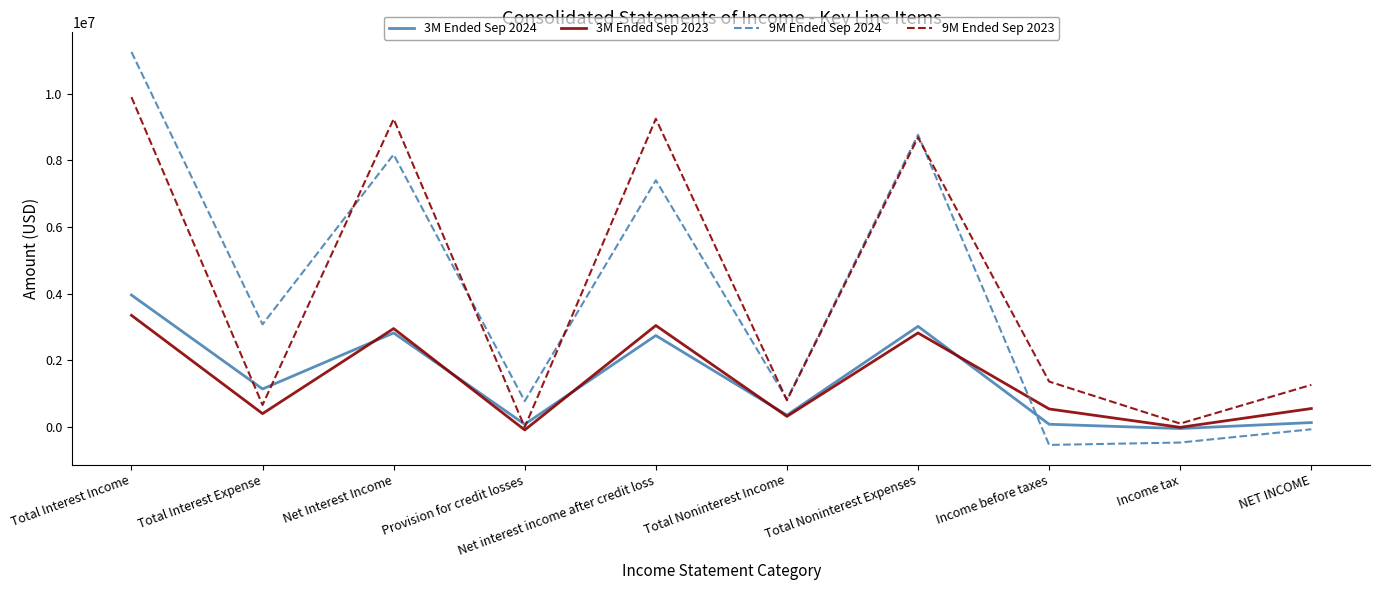

True or false: 3M Ended Sep 2024 has a value of 2821000 at Net Interest Income.

True